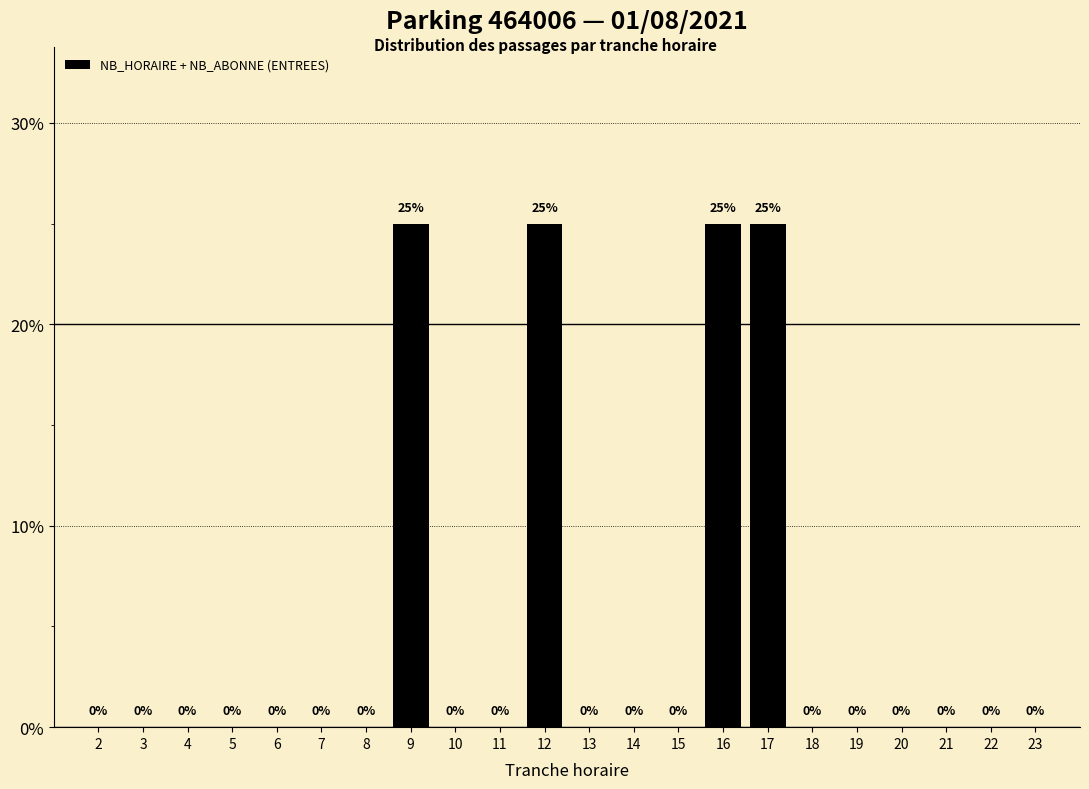

Reading left to right, transcribe all the data shown in this chart.

2=0	3=0	4=0	5=0	6=0	7=0	8=0	9=25	10=0	11=0	12=25	13=0	14=0	15=0	16=25	17=25	18=0	19=0	20=0	21=0	22=0	23=0